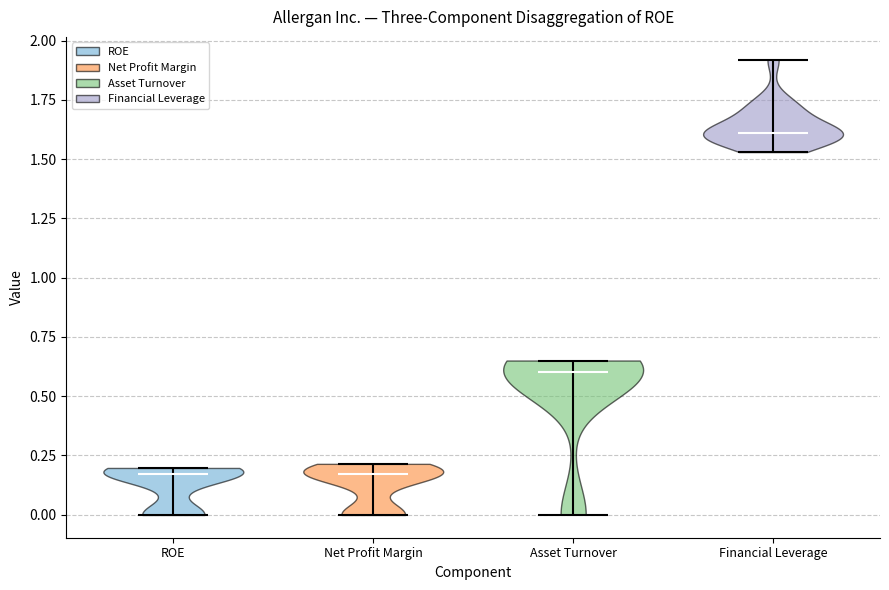

Reading left to right, read every violin against the y-axis: where its median line is, and the lowest and highest points it reaches. The values are not printed on the chart, so give them approximately, as read against the axis.

ROE: median line 0.15, lowest point 0.00, highest point 0.20
Net Profit Margin: median line 0.15, lowest point 0.00, highest point 0.20
Asset Turnover: median line 0.60, lowest point 0.00, highest point 0.65
Financial Leverage: median line 1.60, lowest point 1.55, highest point 1.90